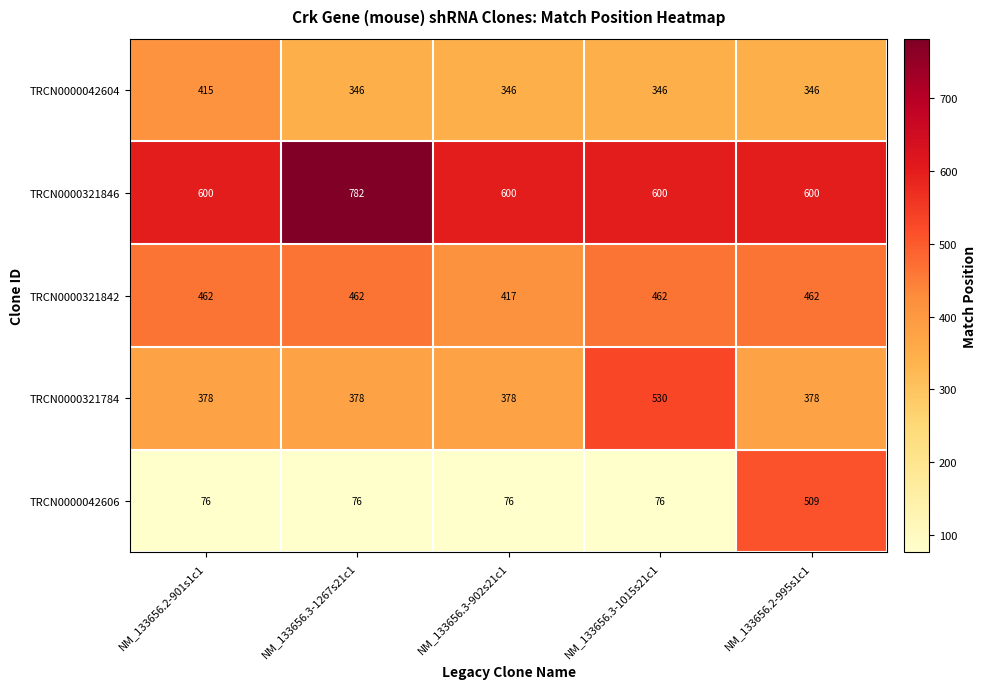

The TRCN0000042604 series shows 415 at NM_133656.2-901s1c1. True or false?

True